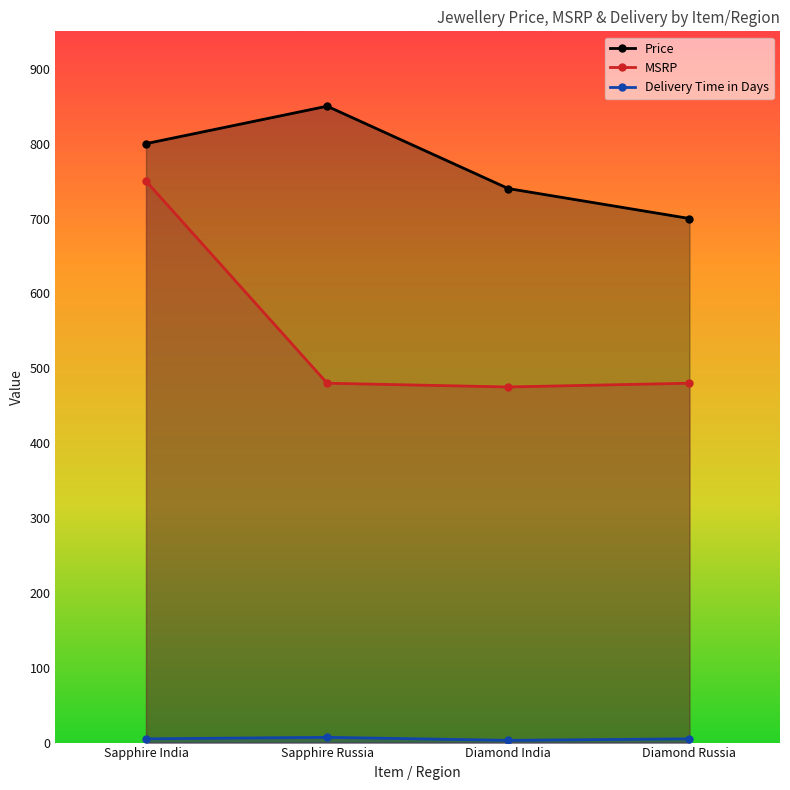

Where does the Delivery Time in Days series first go above 5?

Sapphire Russia